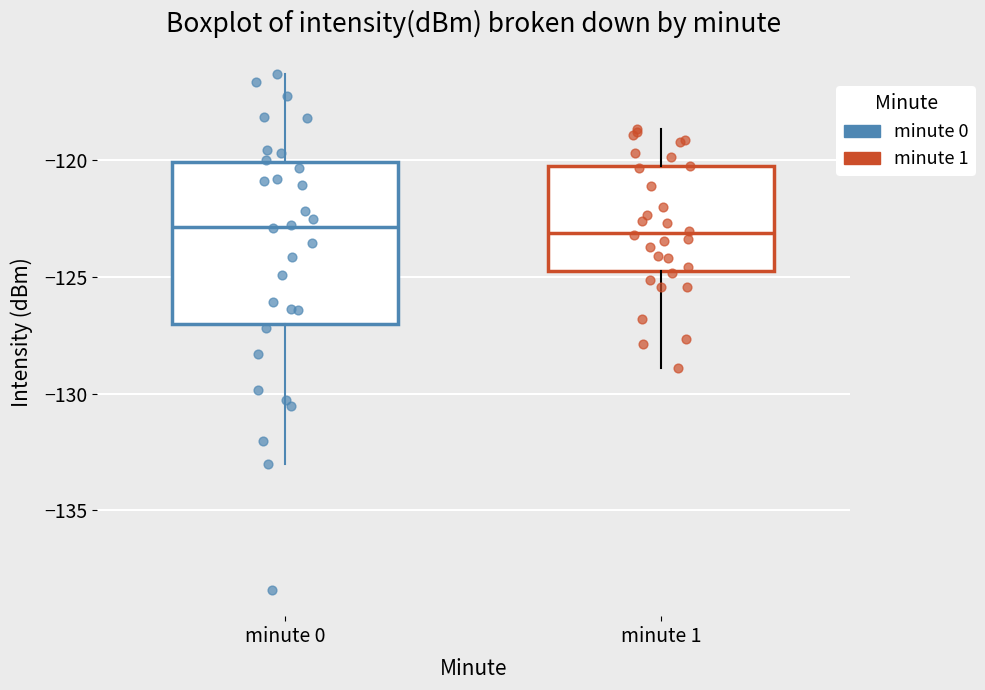

Reading left to right, read every box against the y-axis: the position of its median line, the range the box covers, and the ends of its whiskers. The values are not printed on the chart, so give them approximately, as read against the axis.

minute 0: median -123.0, box -127.0 to -120.0, whiskers -133.0 to -116.5
minute 1: median -123.0, box -124.5 to -120.5, whiskers -129.0 to -118.5